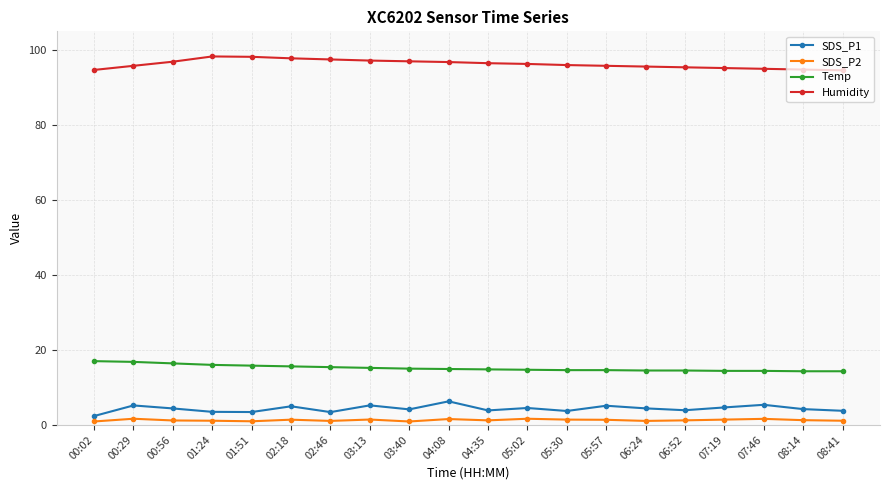

How many categories are shown in the chart?

20